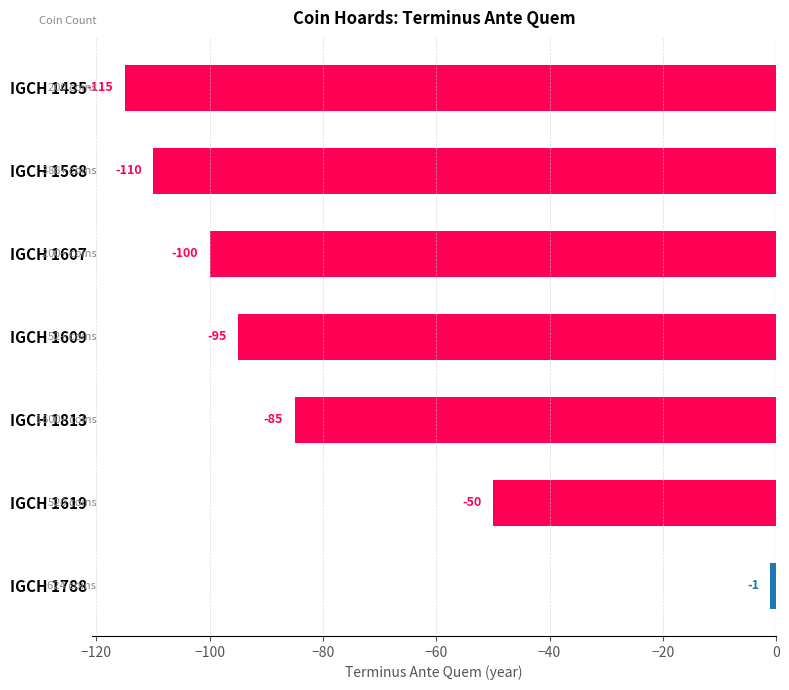

How many data points are less than -95?

3